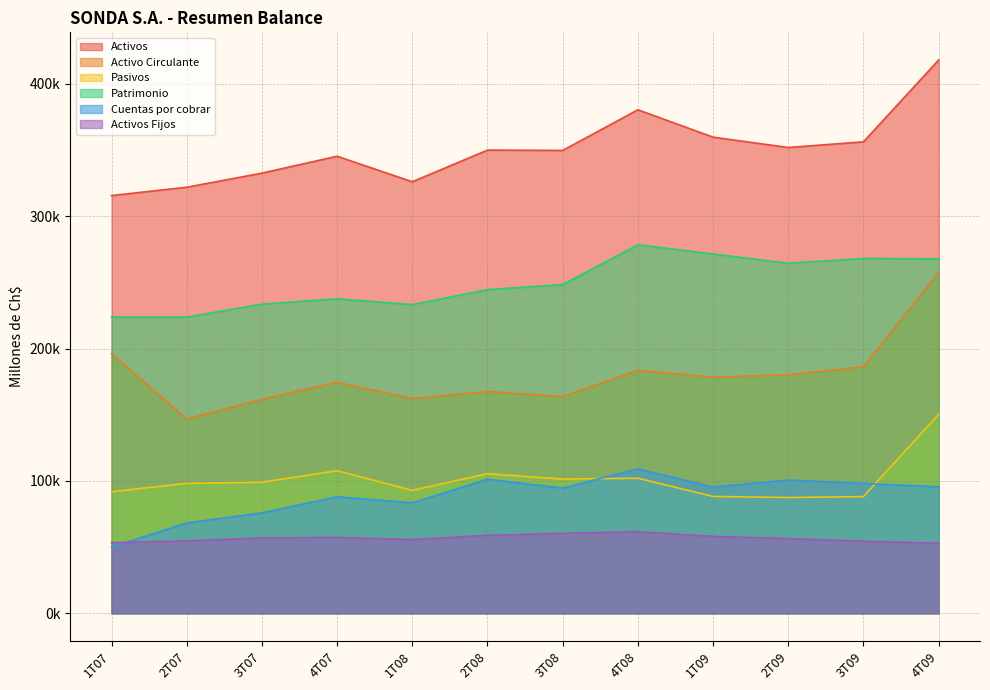

At which label does Activos Fijos reach its peak?

4T08